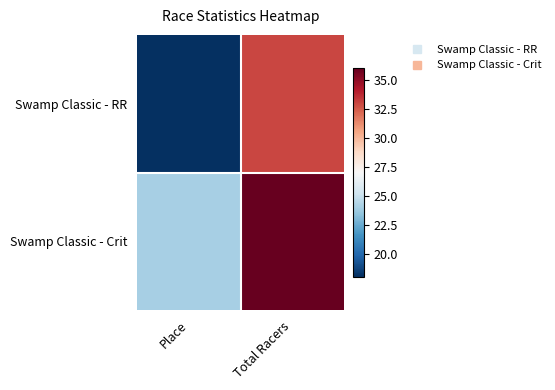

Reading left to right, transcribe all the data shown in this chart.

Swamp Classic - RR: Place=18	Total Racers=33
Swamp Classic - Crit: Place=24	Total Racers=36